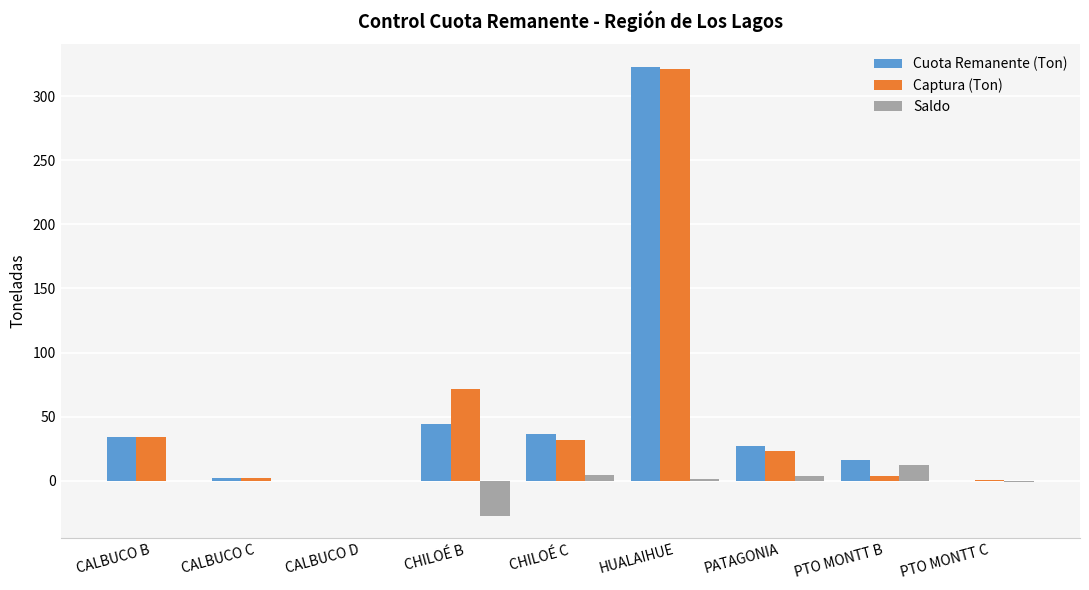

What is the sum of all Saldo values?

-6.3